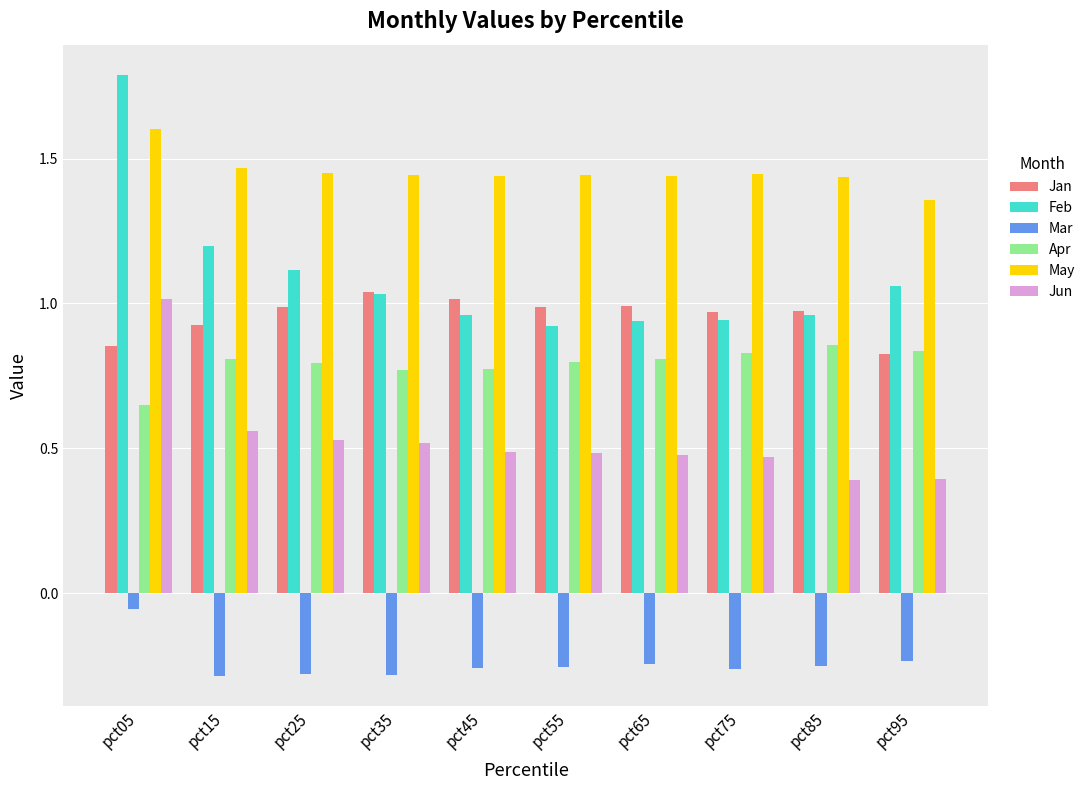

How many values in the Feb series are below 1?

5